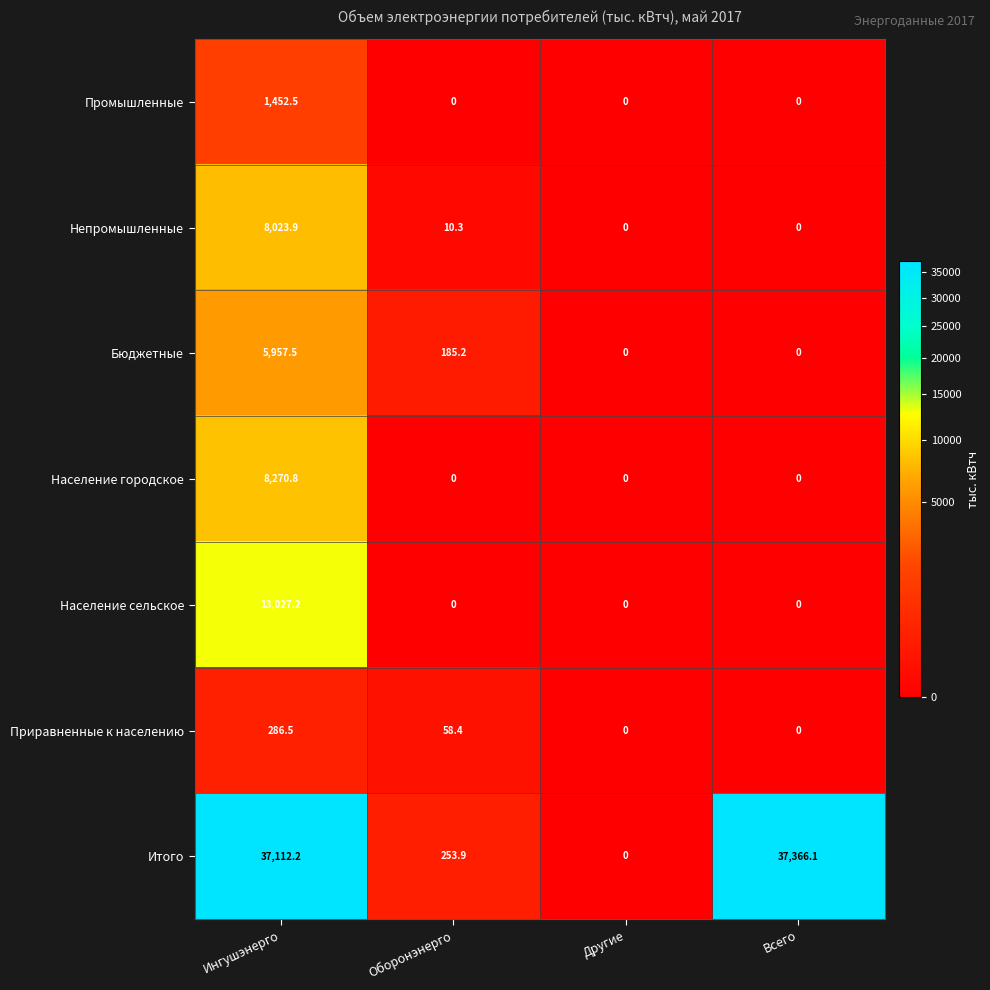

Which series has the largest range (max minus min)?

Итого